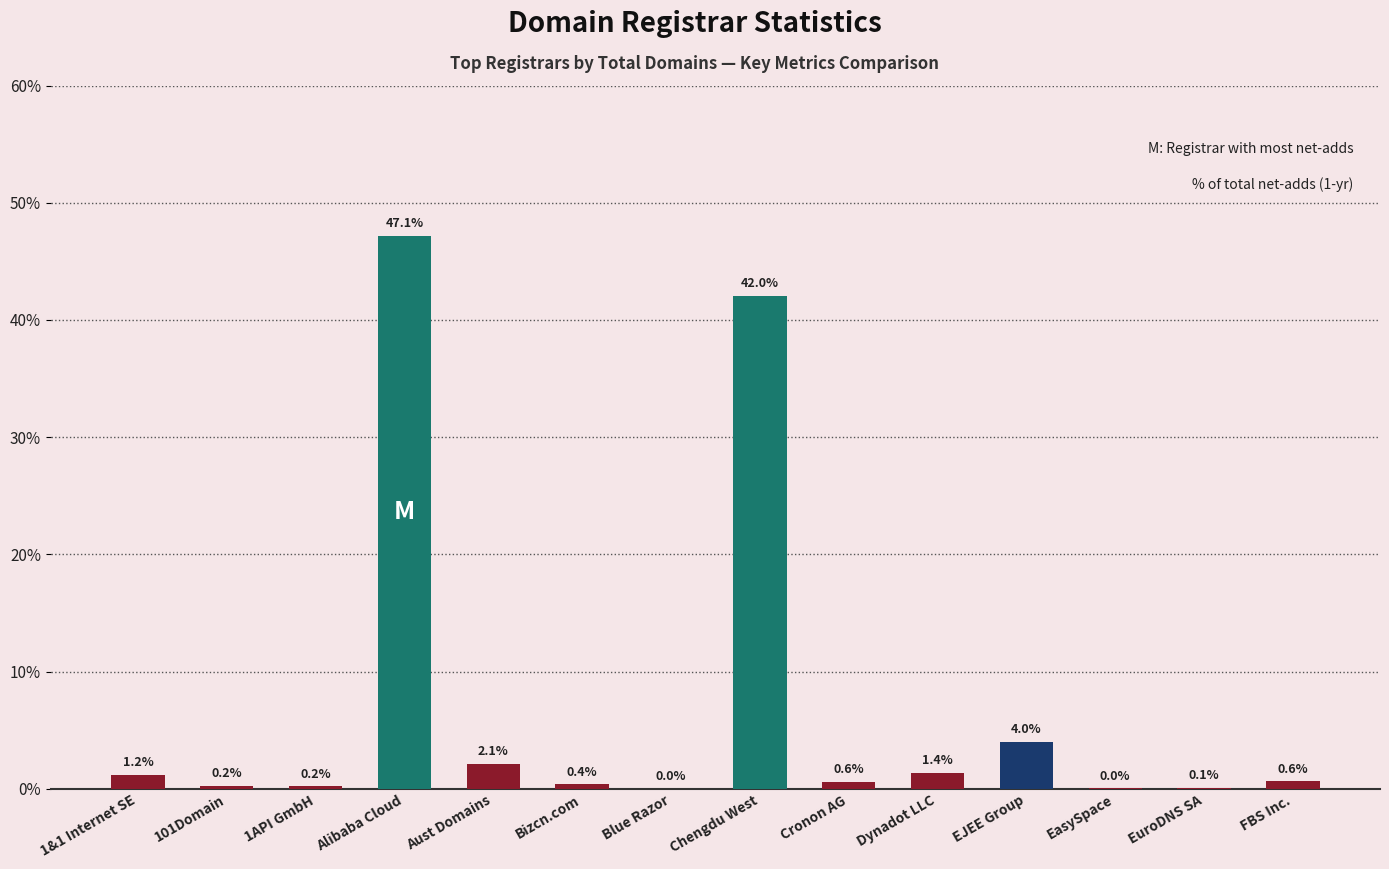

Does the chart contain stacked bars?

No